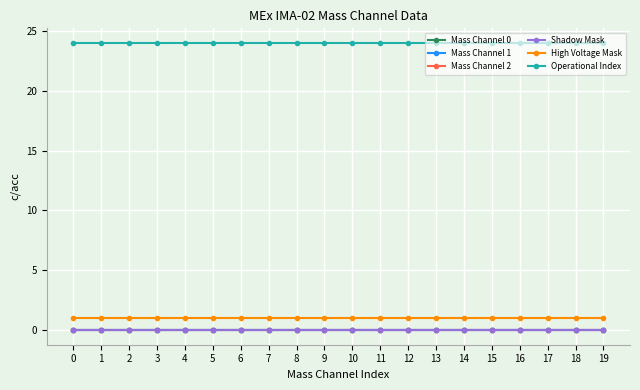

True or false: Shadow Mask and Mass Channel 0 intersect in this chart.

False